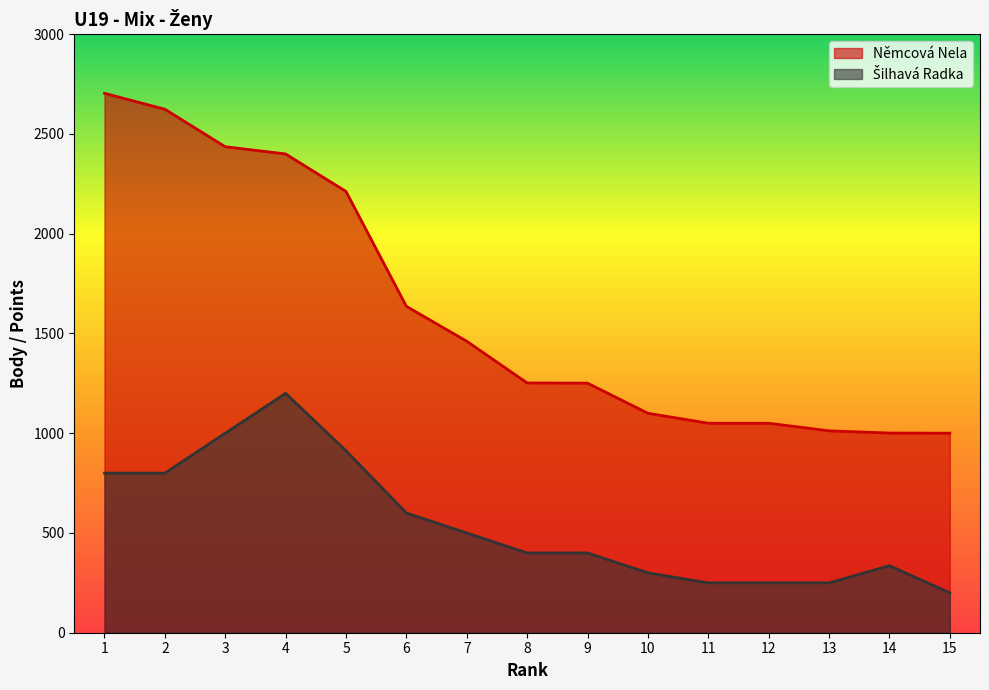

True or false: Šilhavá Radka has more than 1 interior local peaks.

True